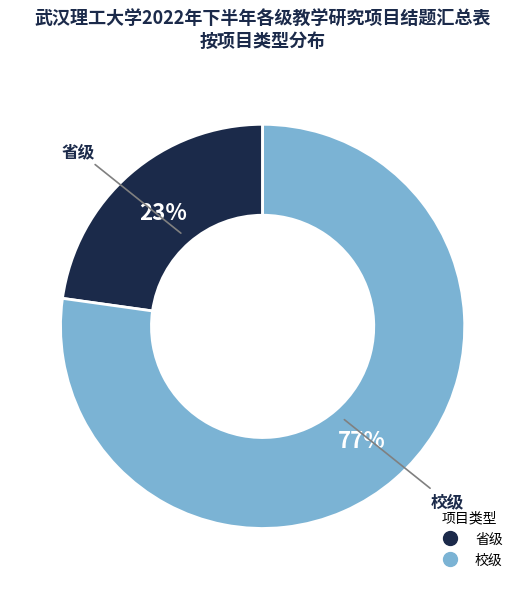

How many slices are in this pie chart?

2